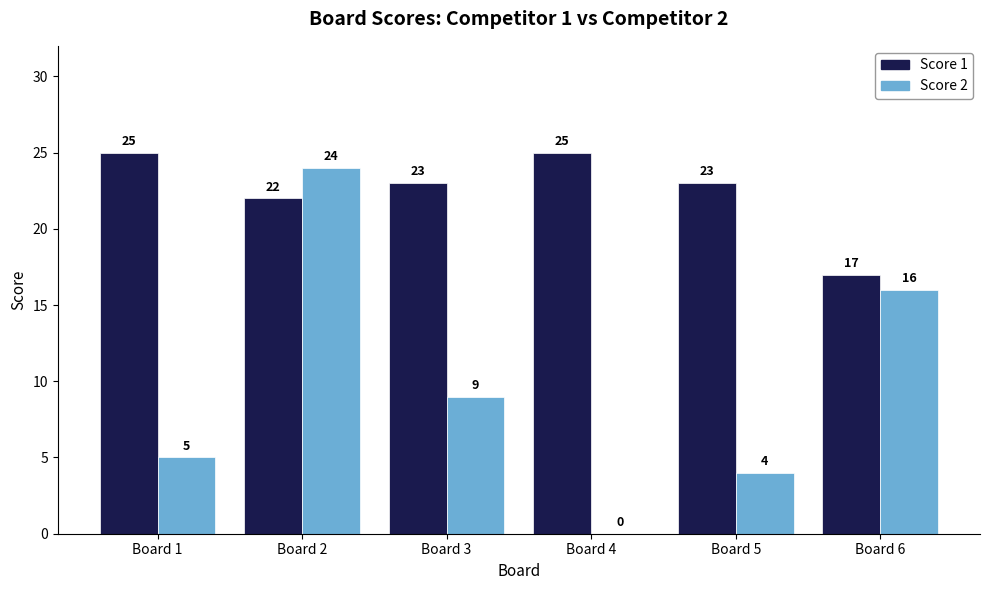

How many series are shown in this chart?

2